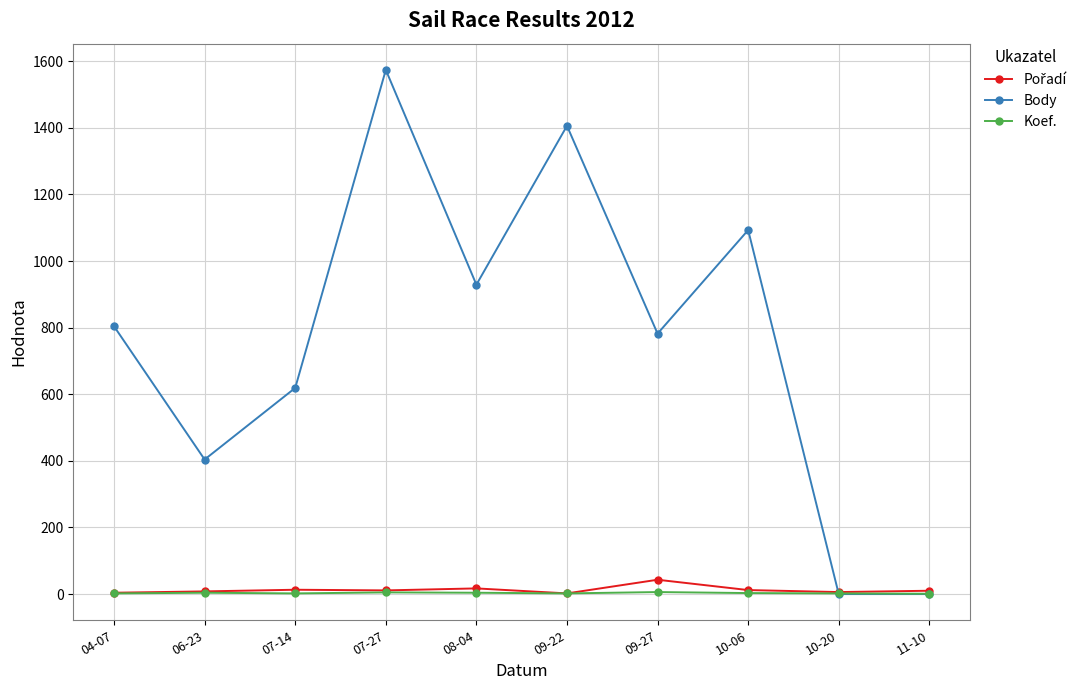

What position from the right is 07-14?

8